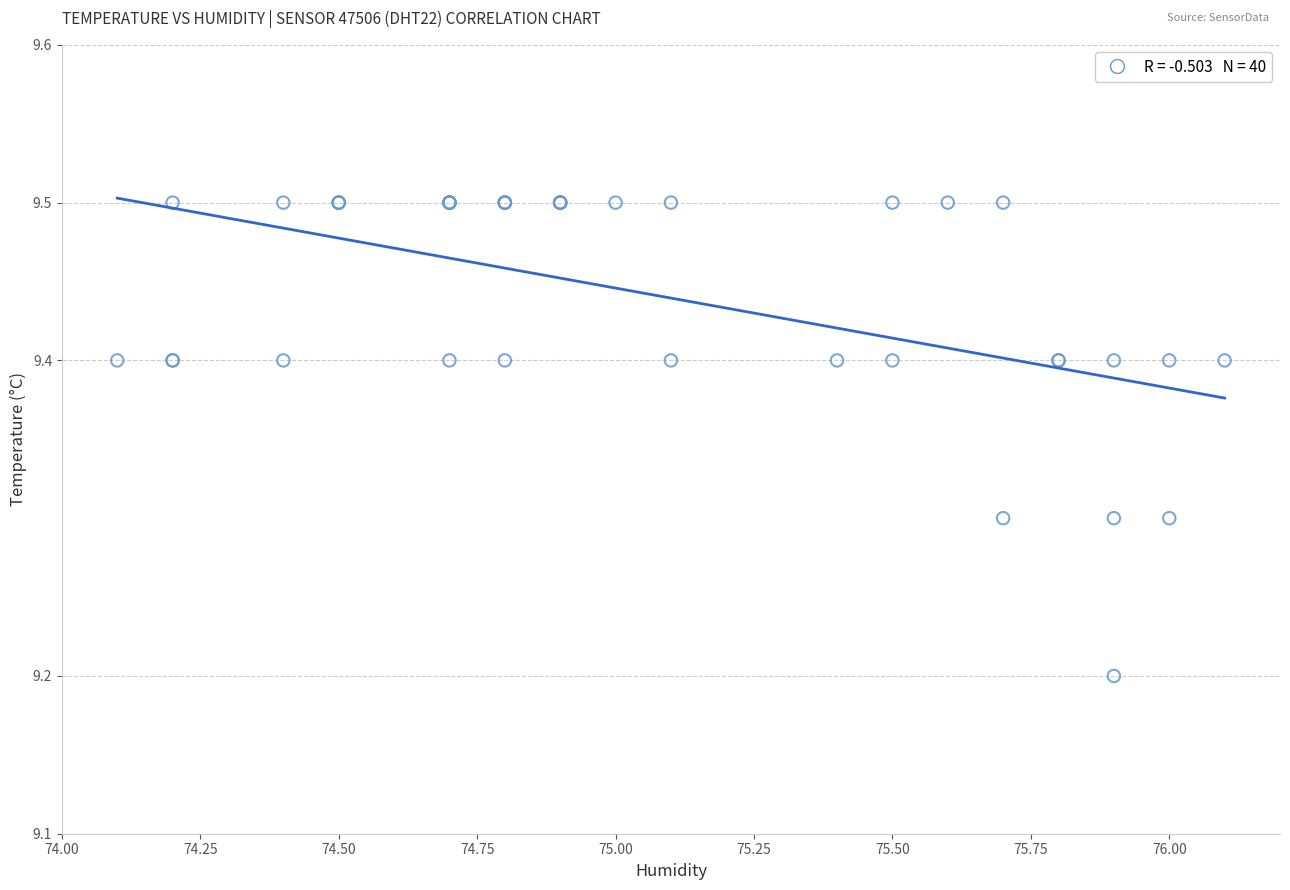

What Y value in the scatter plot is closest to 9?

9.2